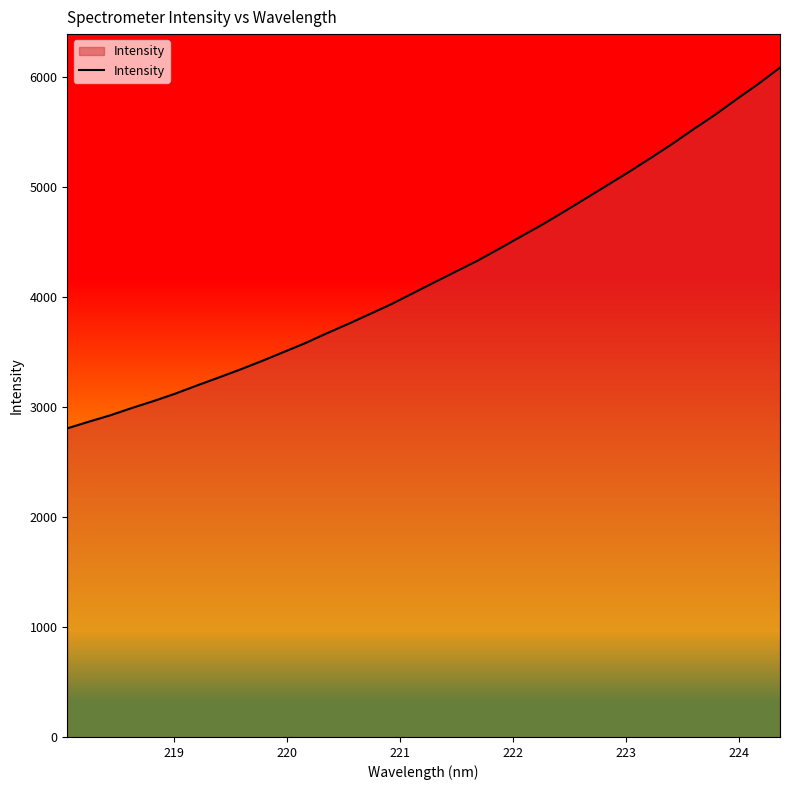

What is the difference between the maximum and minimum values?

3280.3